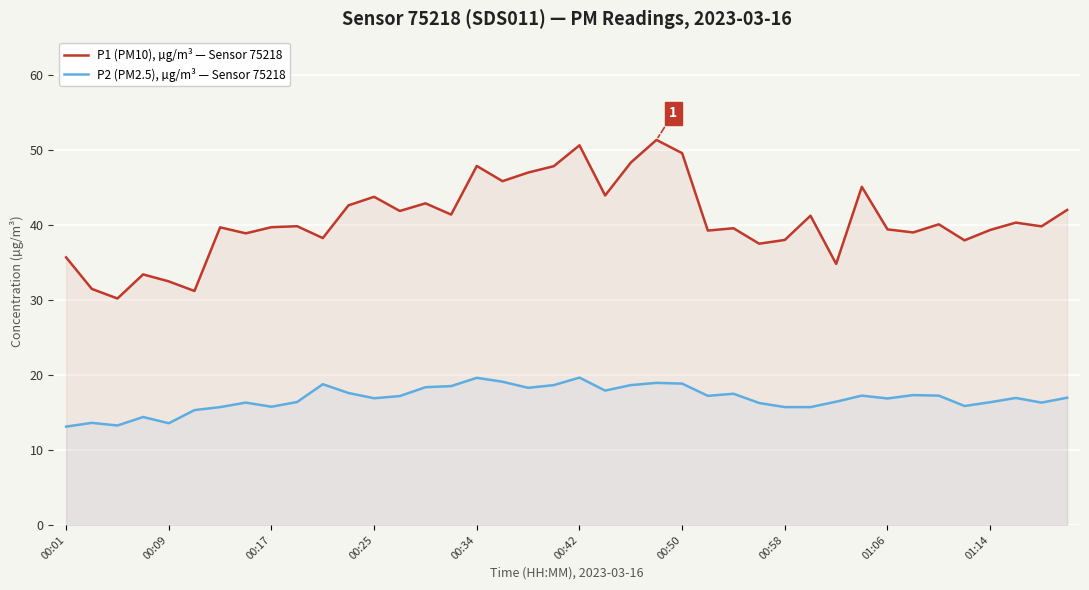

How many series are shown in this chart?

2